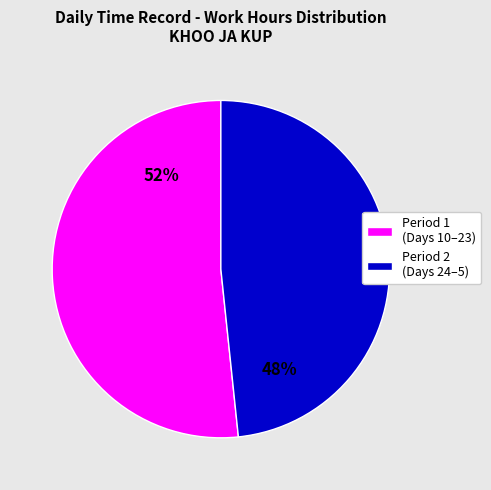

Count the number of slices in the pie.

2